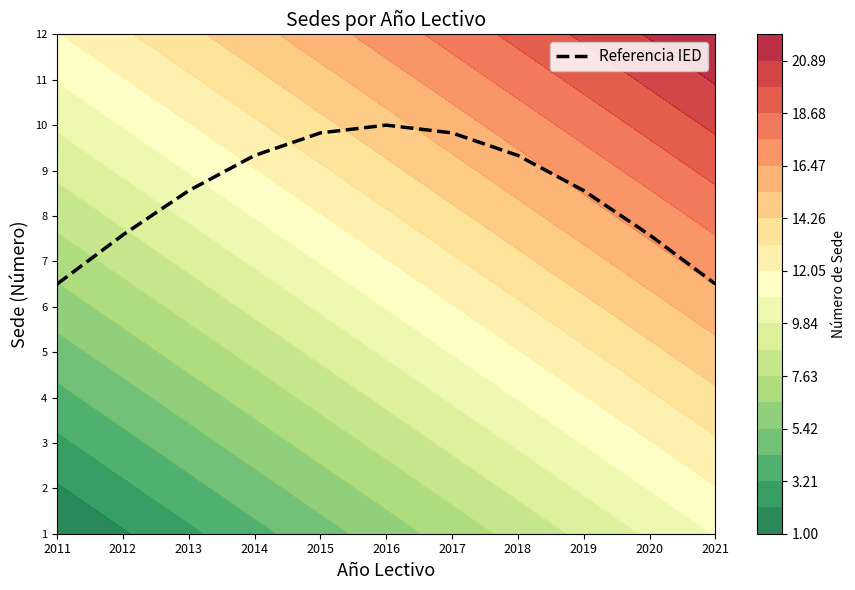

At which label is the value closest to 8?

2020